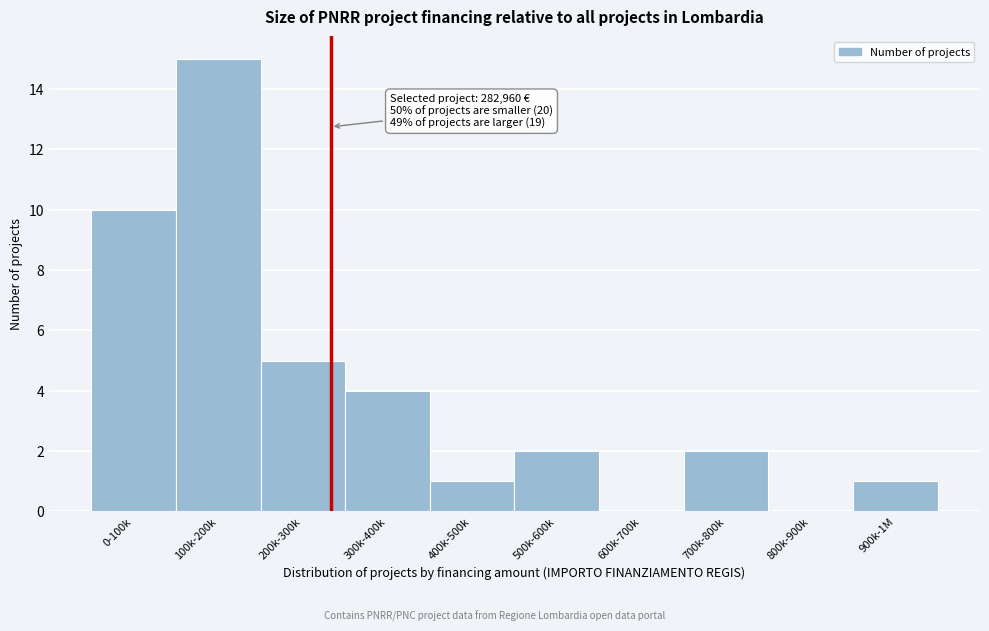

Reading left to right, list all the values displayed in this chart.

0-100k=10	100k-200k=15	200k-300k=5	300k-400k=4	400k-500k=1	500k-600k=2	600k-700k=0	700k-800k=2	800k-900k=0	900k-1M=1